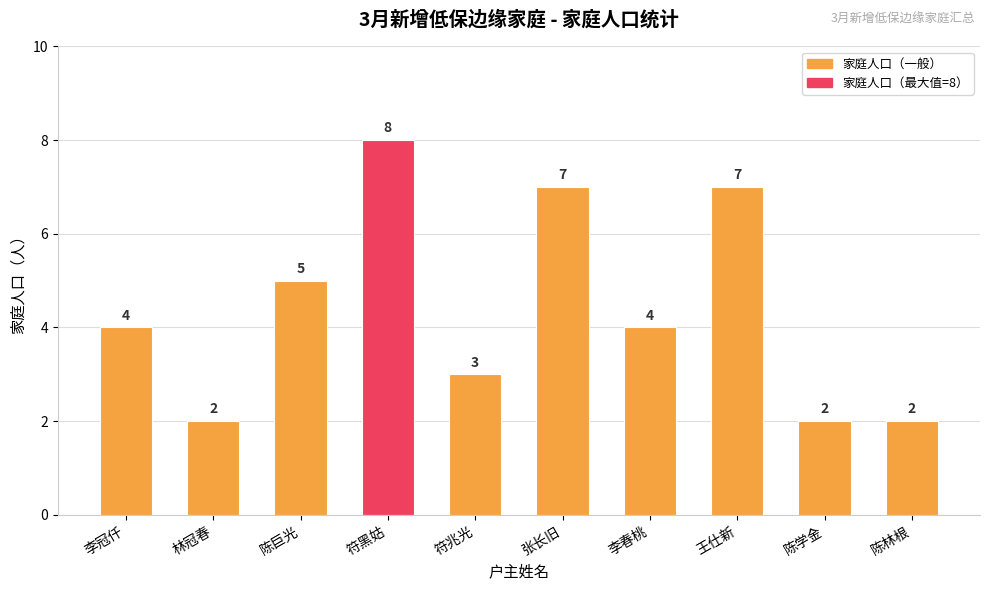

How many values are between 2 and 7?

9